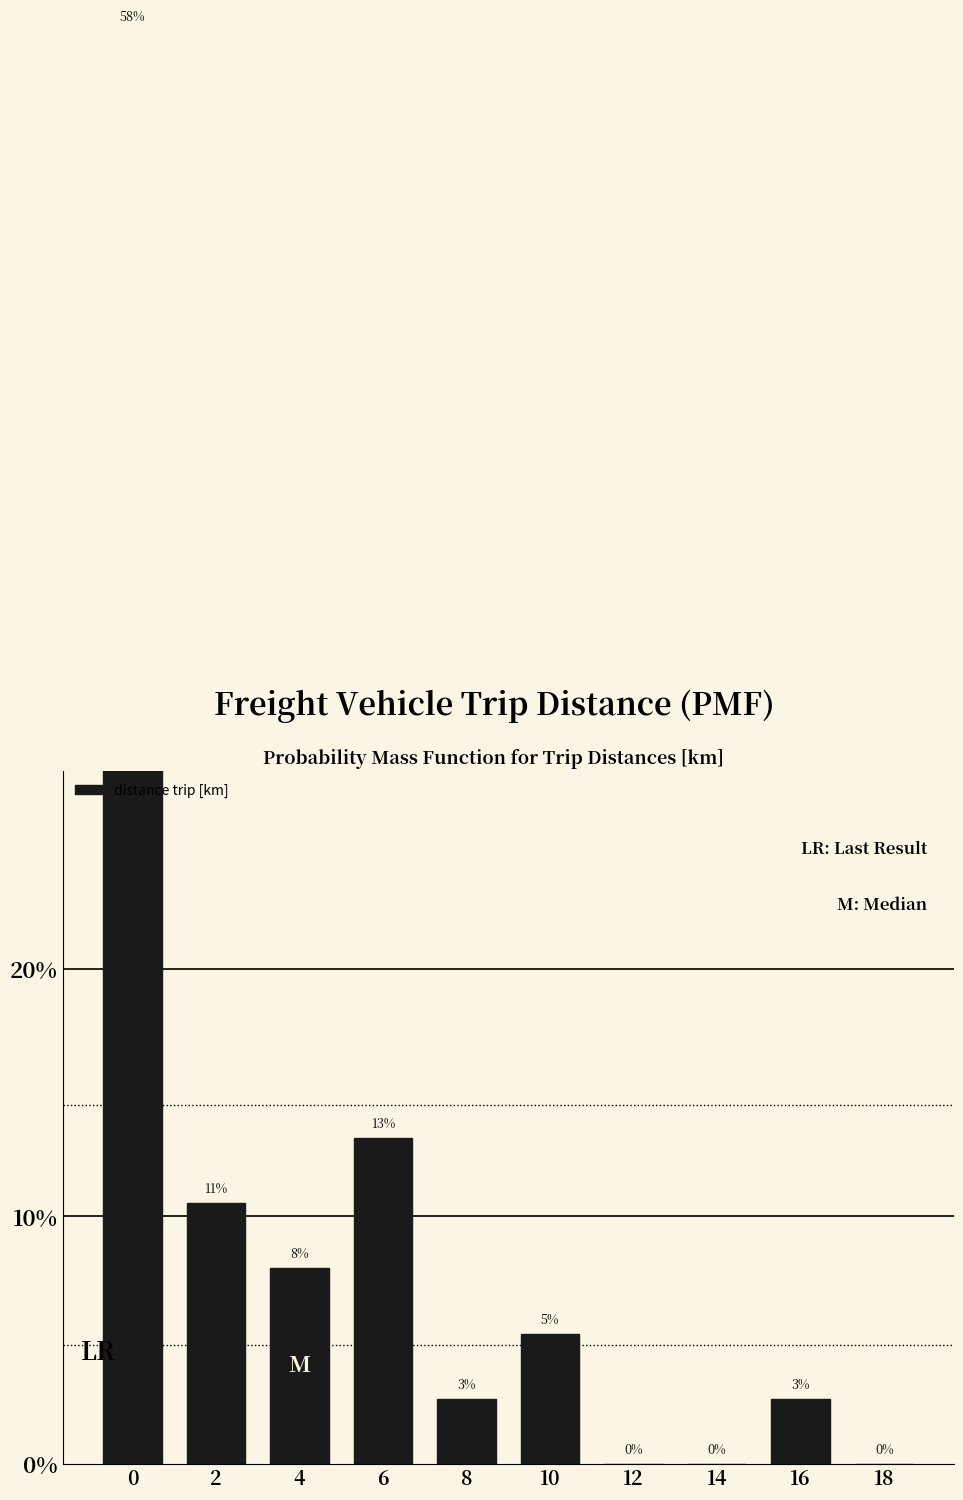

What is the difference between the second highest and minimum values?

0.1